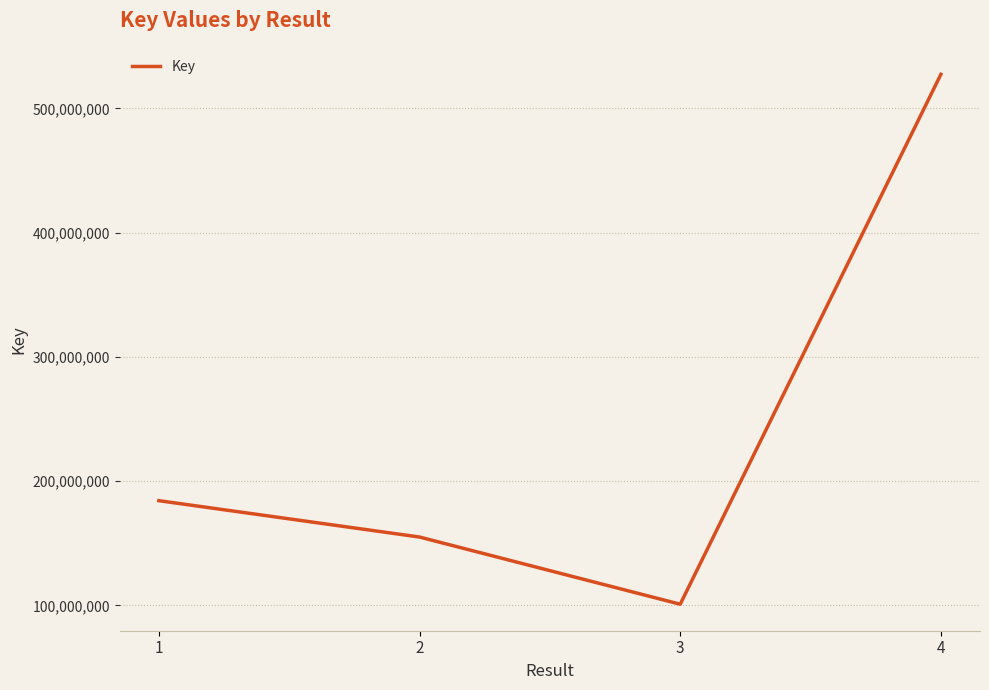

The value at 3 is 37944406. True or false?

False